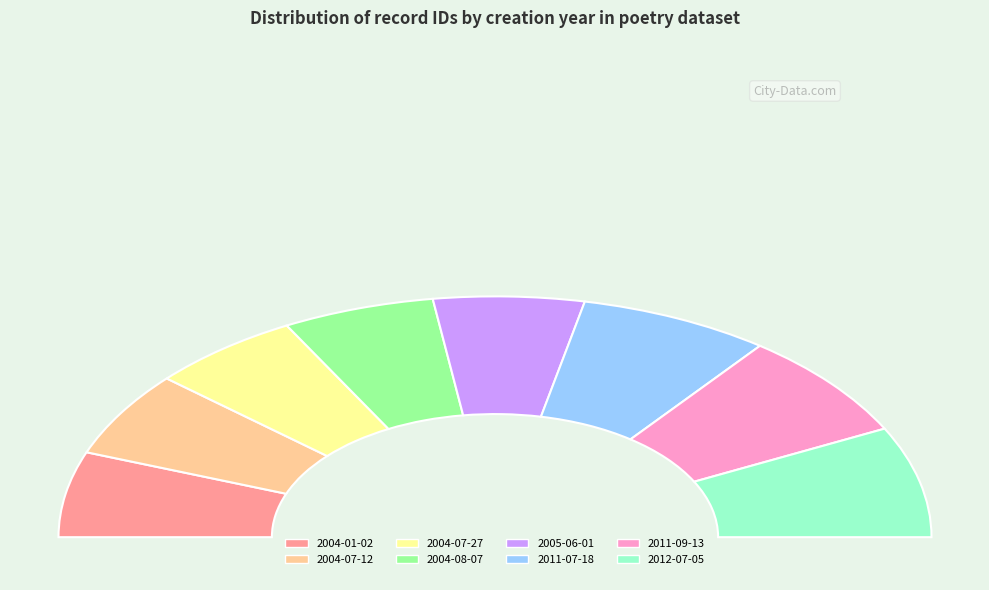

What percentage is the 2004-07-27 slice, to the nearest percent?

11%